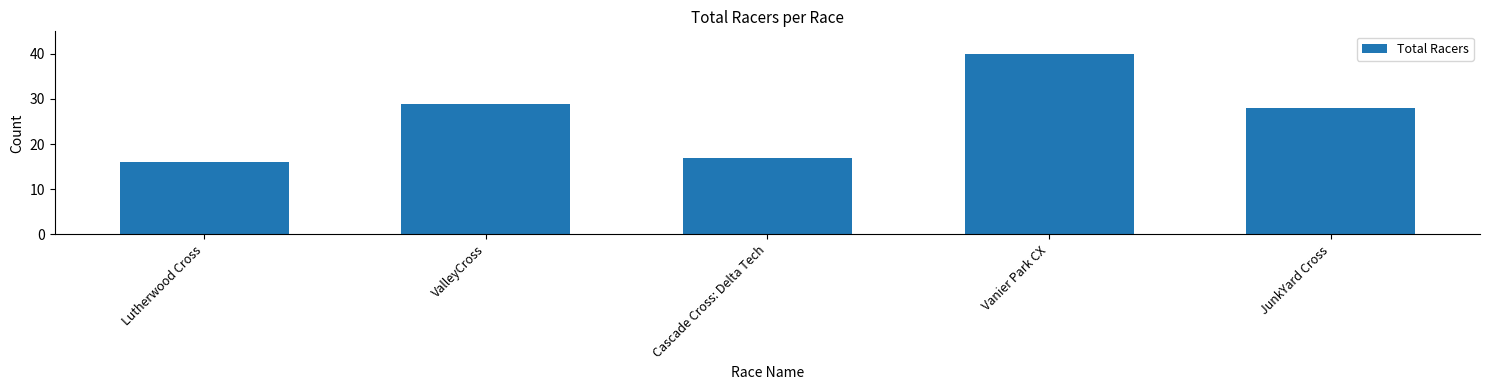

Reading right to left, list all the values displayed in this chart.

28	40	17	29	16